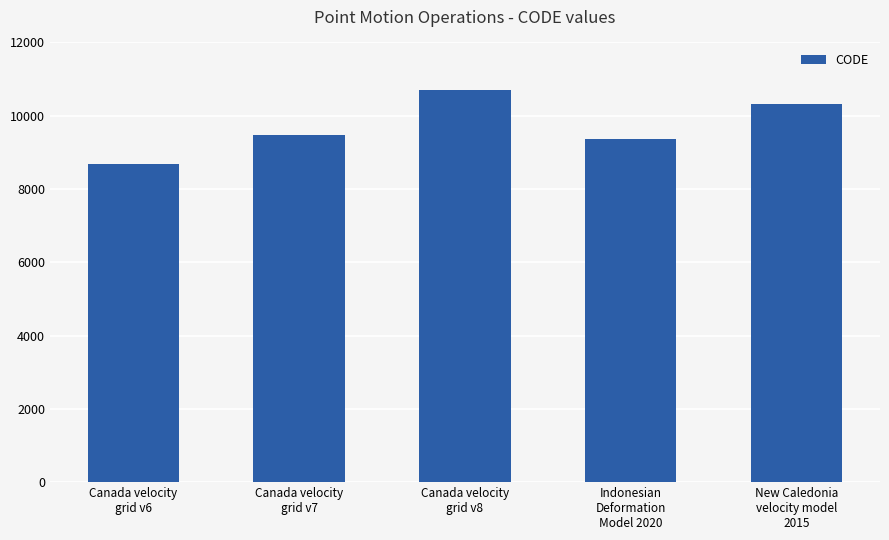

Is it true that the value at Indonesian
Deformation
Model 2020 is 5555?

False